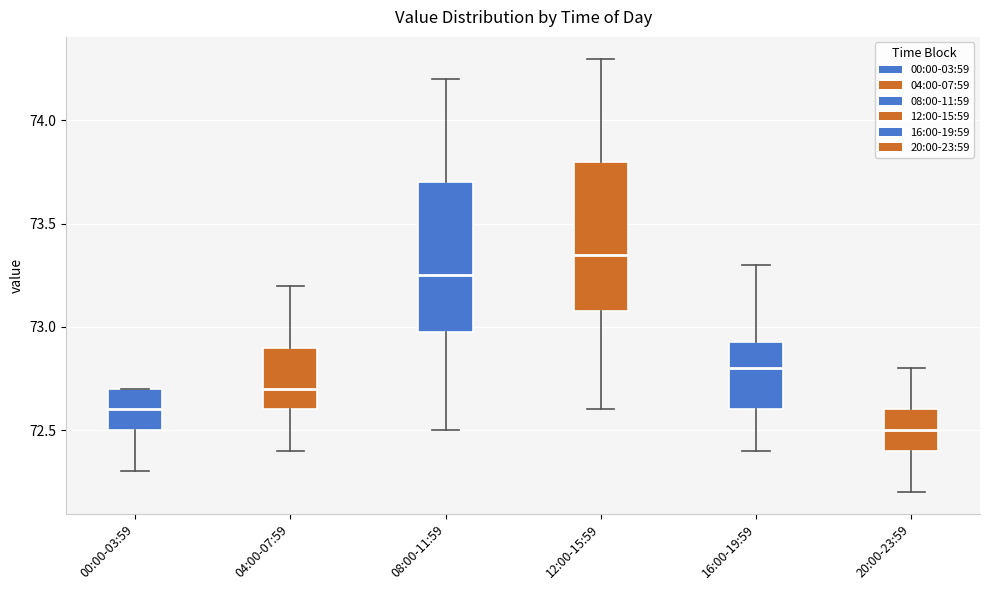

Reading left to right, transcribe this box plot: for each box, give where its median line is, the range the box spans, and where its two whiskers end, as read against the y-axis. The values are not printed on the chart, so give them approximately, as read against the axis.

00:00-03:59: median 72.60, box 72.50 to 72.70, whiskers 72.30 to 72.70
04:00-07:59: median 72.70, box 72.60 to 72.90, whiskers 72.40 to 73.20
08:00-11:59: median 73.25, box 73.00 to 73.70, whiskers 72.50 to 74.20
12:00-15:59: median 73.35, box 73.10 to 73.80, whiskers 72.60 to 74.30
16:00-19:59: median 72.80, box 72.60 to 72.95, whiskers 72.40 to 73.30
20:00-23:59: median 72.50, box 72.40 to 72.60, whiskers 72.20 to 72.80